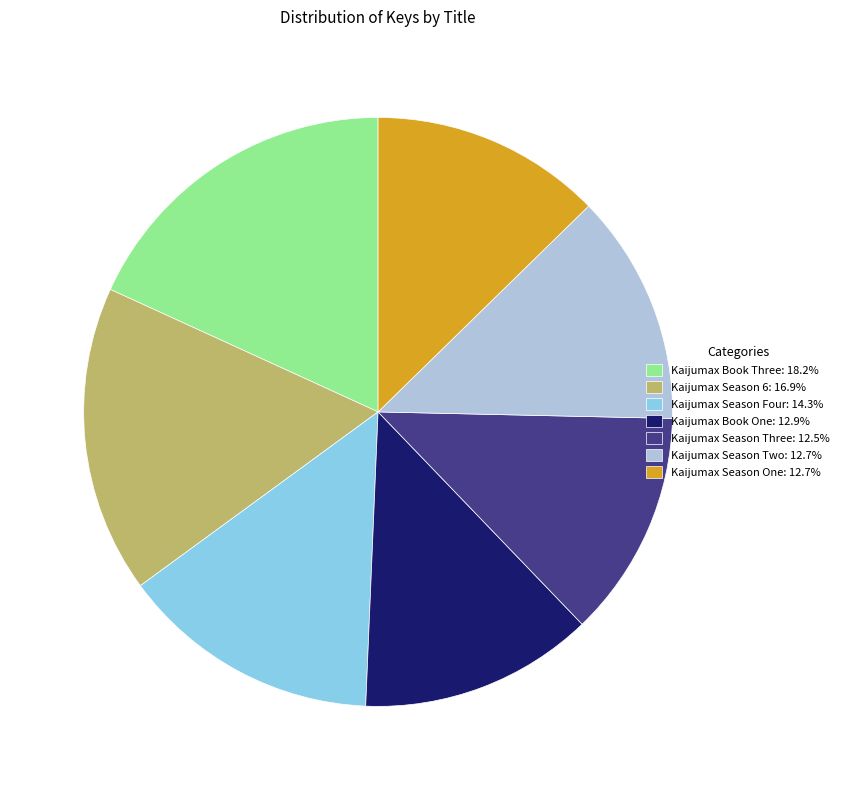

Which category has the biggest portion of the pie?

Kaijumax Book Three